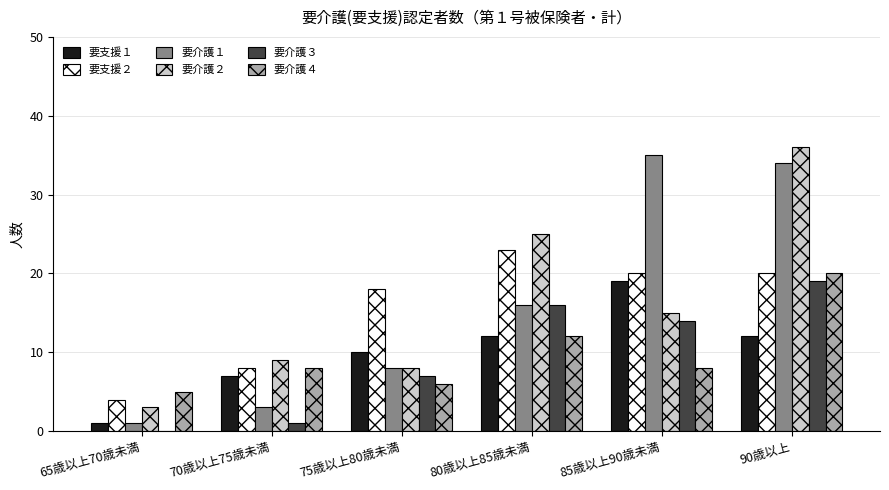

The value of 要支援２ at 80歳以上85歳未満 is 33. True or false?

False